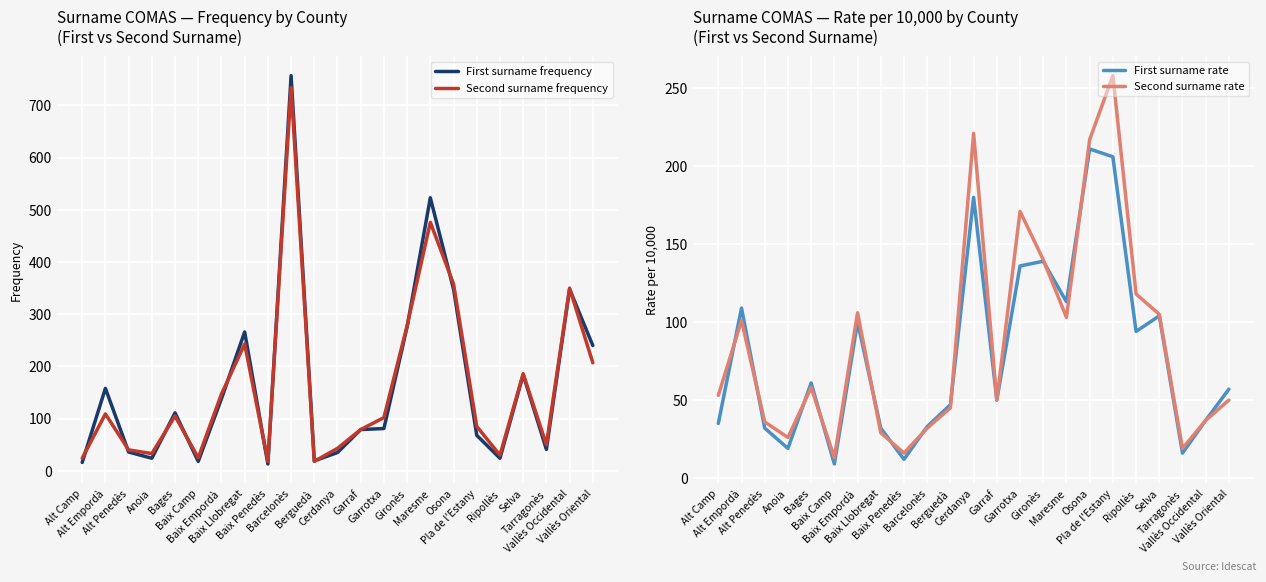

True or false: First surname rate has a value of 136 at Garrotxa.

True